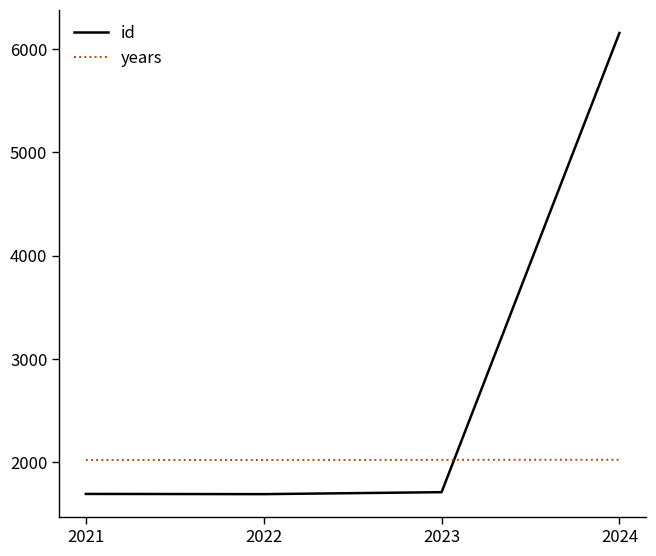

Rank the series by their average value, from lowest to highest.

years, id